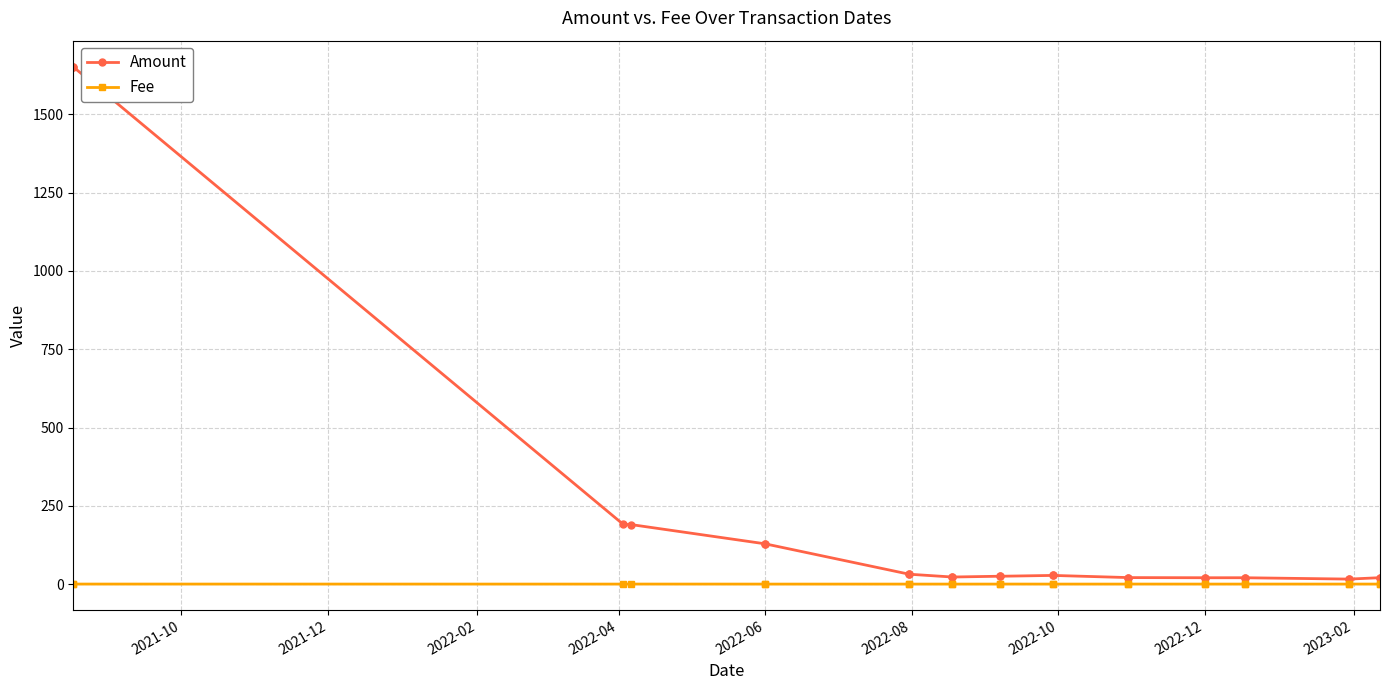

What is the sum of all Fee values?

1.0